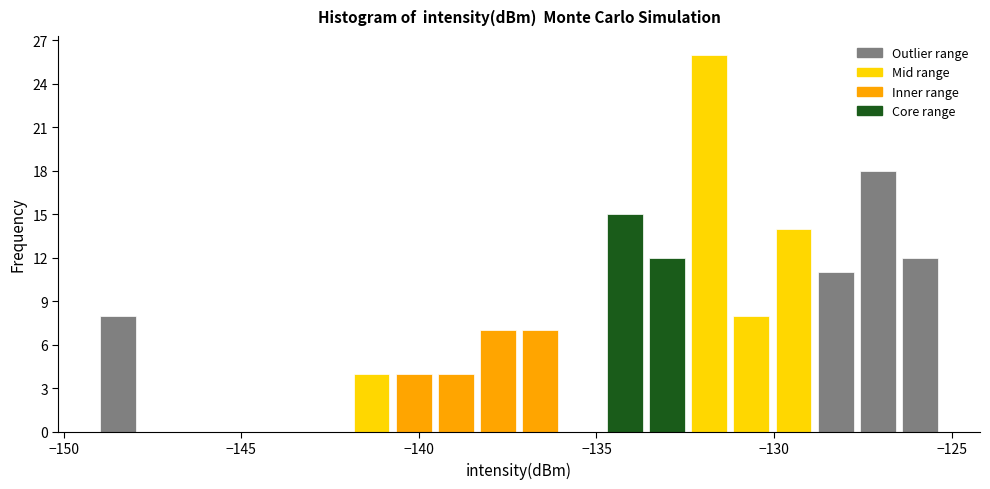

Read against the x-axis, roughly where is the centre of the tallest bar?

-132.0